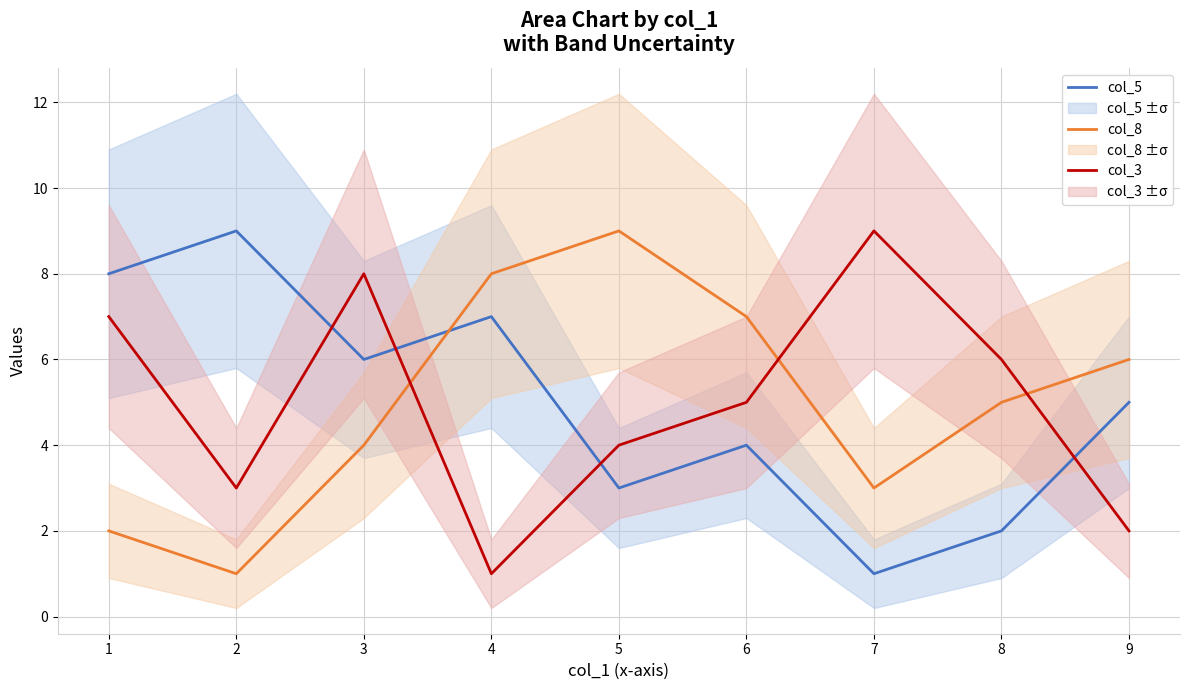

How many interior local peaks does the col_8 series have?

1